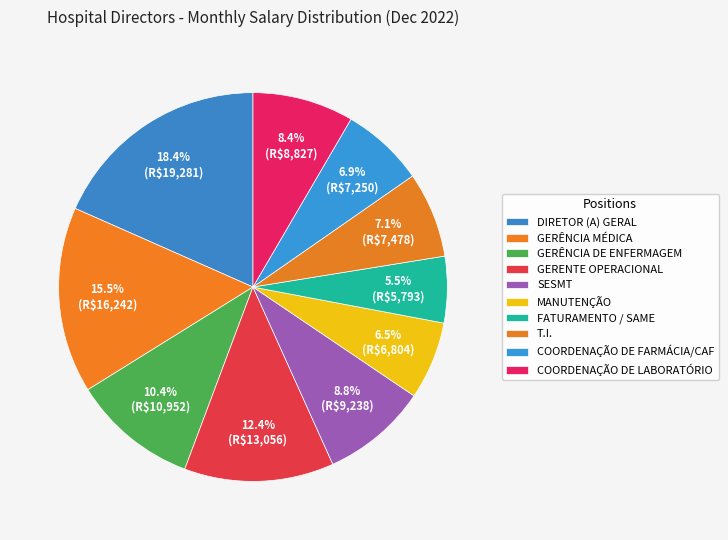

What is the change in value from GERÊNCIA MÉDICA to COORDENAÇÃO DE LABORATÓRIO?

-7415.4